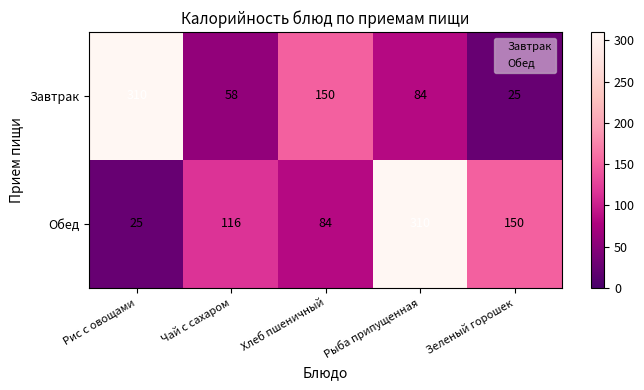

What is the difference between the maximum and minimum values in the Обед series?

285